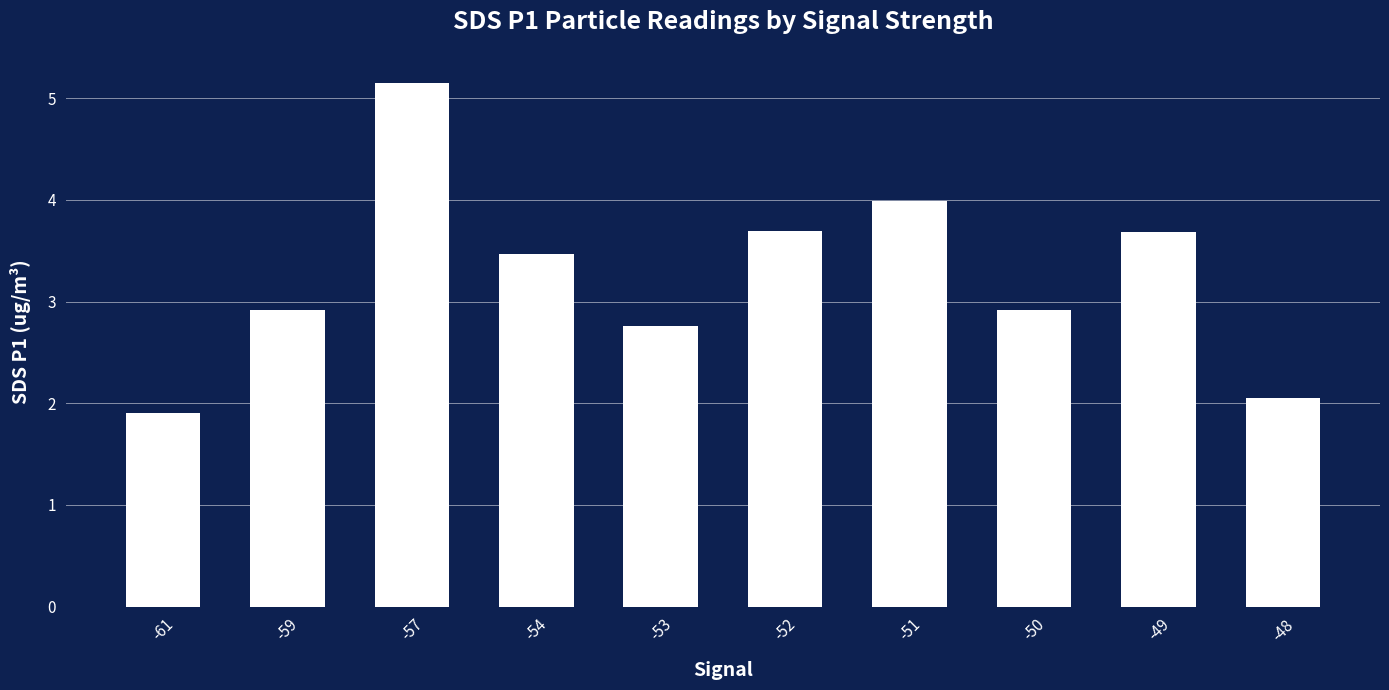

How many values exceed 3?

5